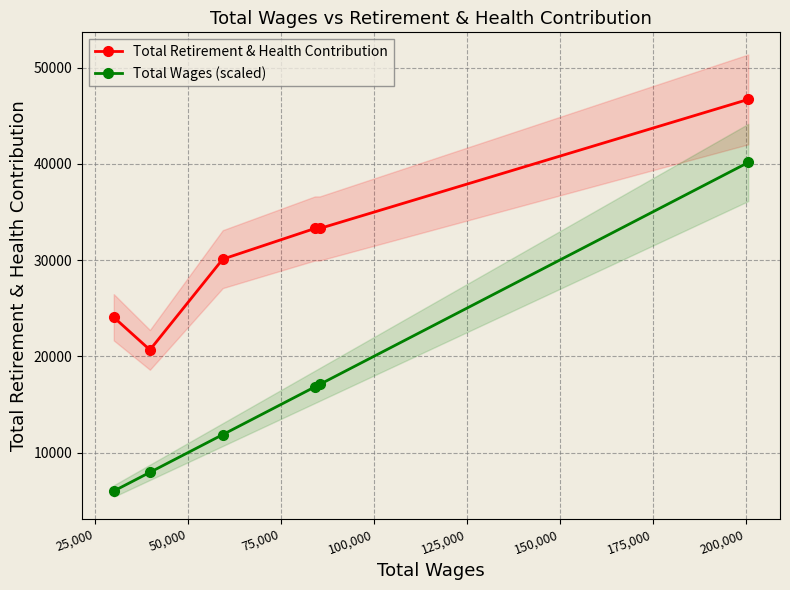

True or false: Total Retirement & Health Contribution and Total Wages (scaled) intersect in this chart.

False